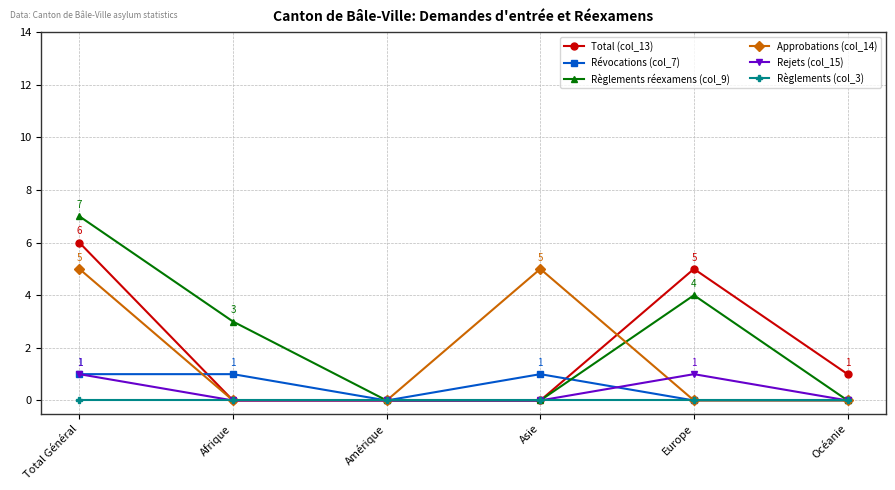

What is the sum of all Rejets (col_15) values?

2